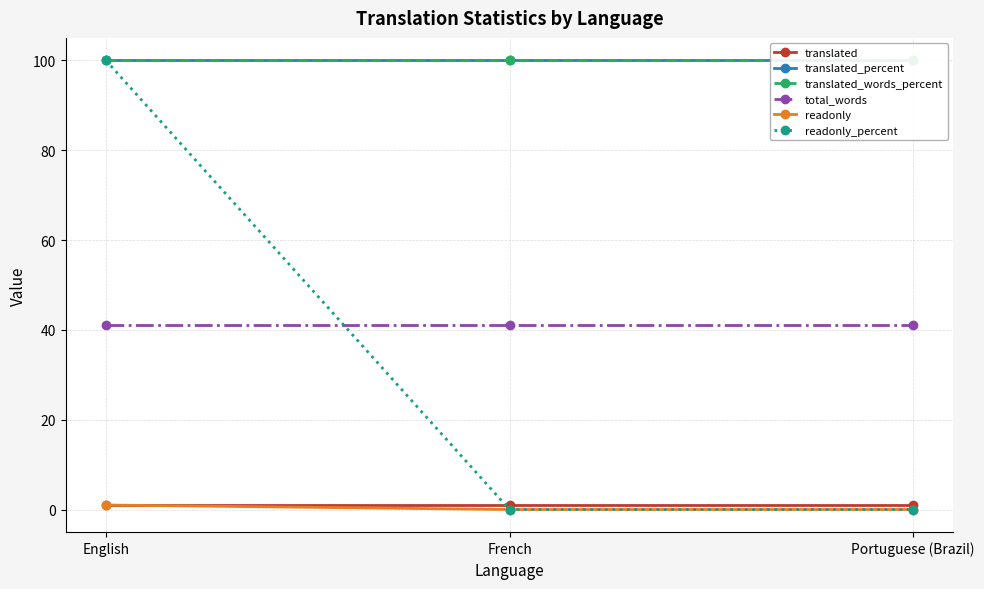

List the labels in order of readonly value, smallest first.

French, Portuguese (Brazil), English